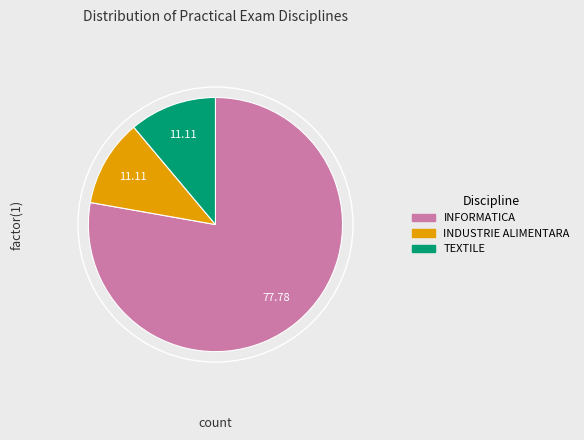

Does any single category account for the majority?

Yes